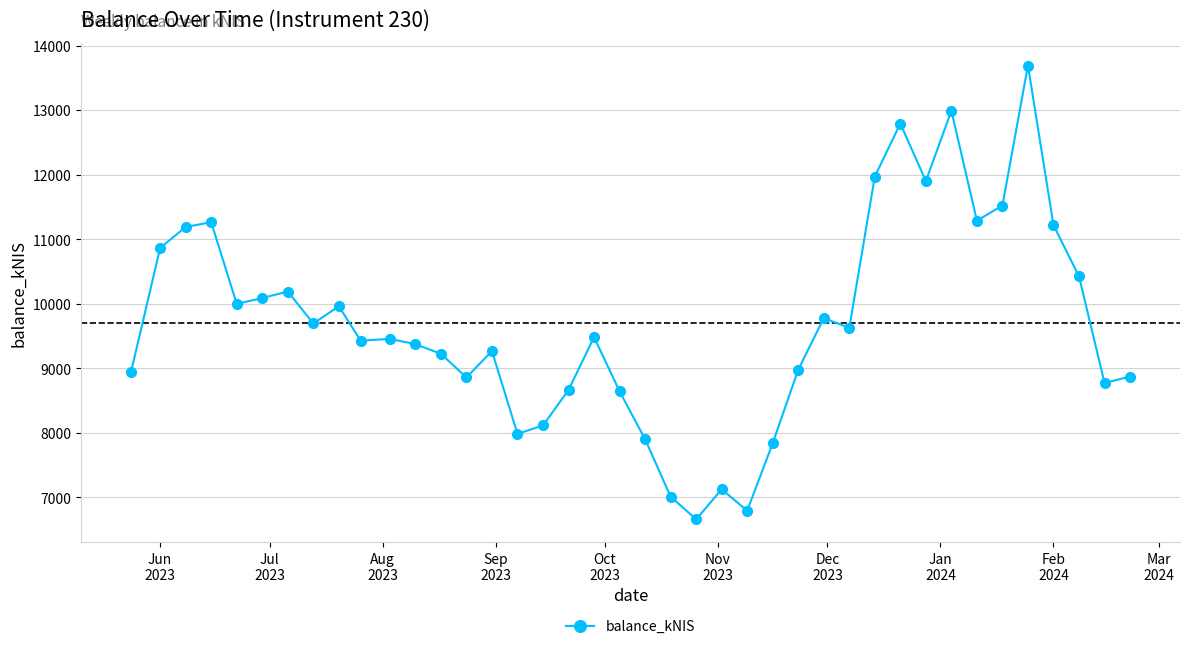

Does the chart have visible grid lines?

Yes